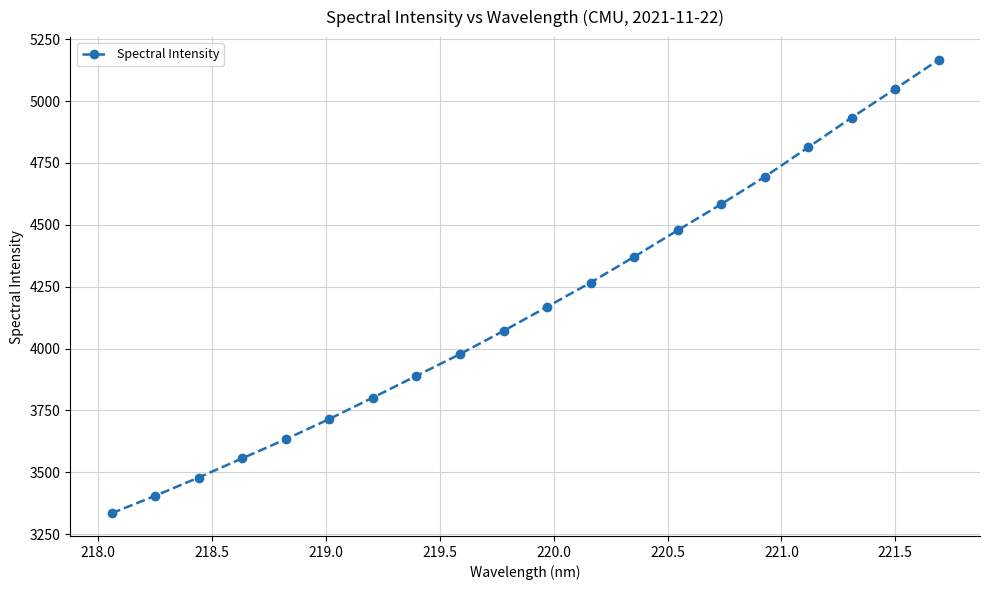

What is the value of the 10th point from the left?

4071.2